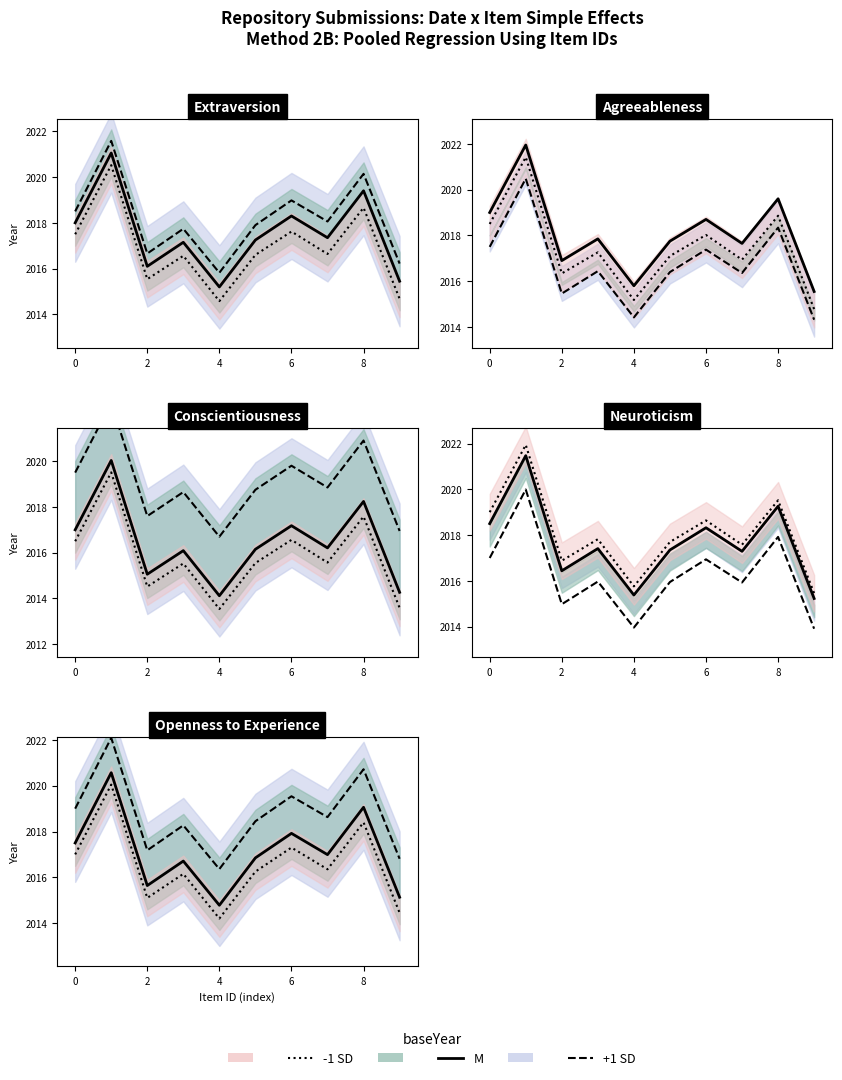

Which series has the largest total across all categories?

+1 SD